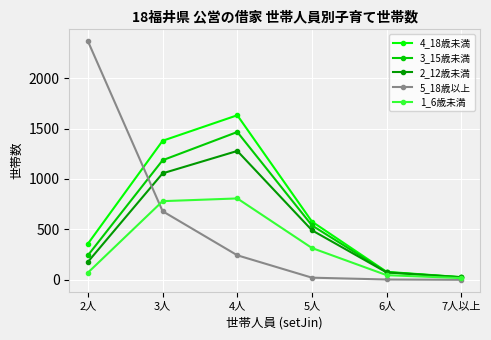

At which category is the sum across all series the highest?

4人